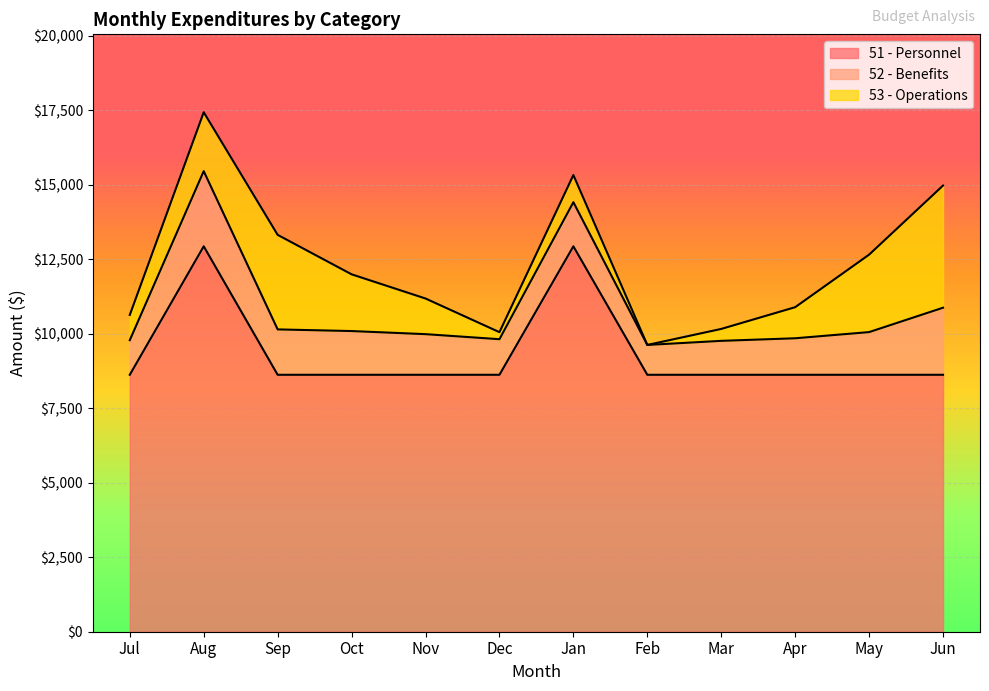

True or false: 51 - Personnel and 53 - Operations cross at least once.

False